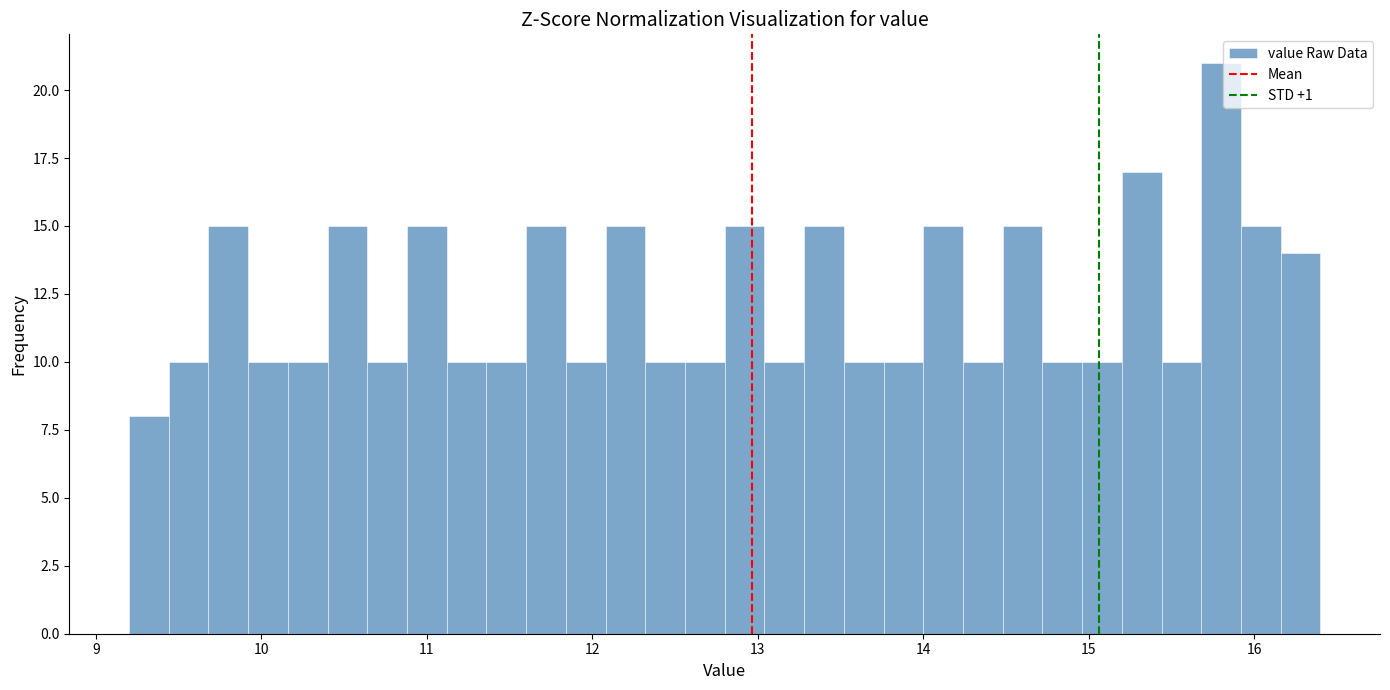

Around what value on the x-axis is the tallest bar? Give the approximate position of its centre, as read against the axis.

15.8